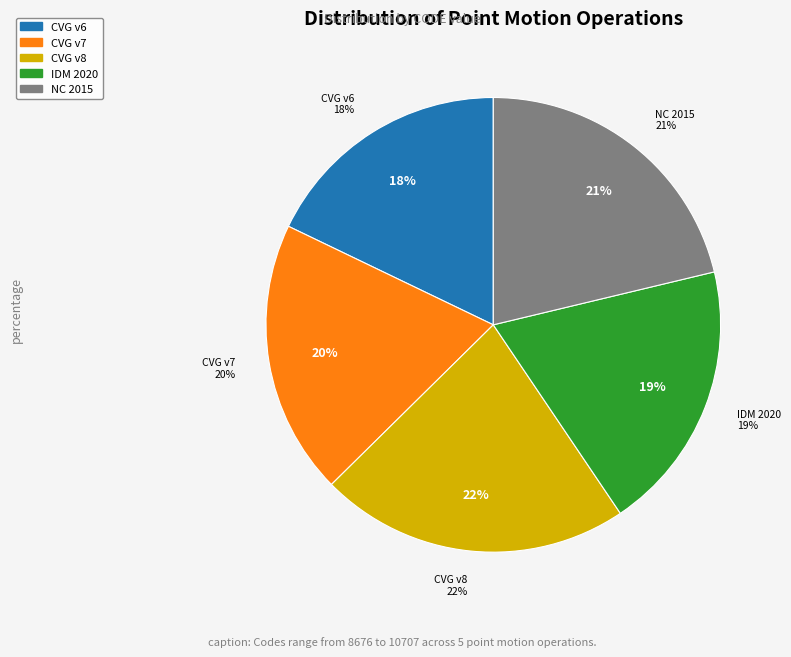

To the nearest percent, what is the average slice percentage?

20%